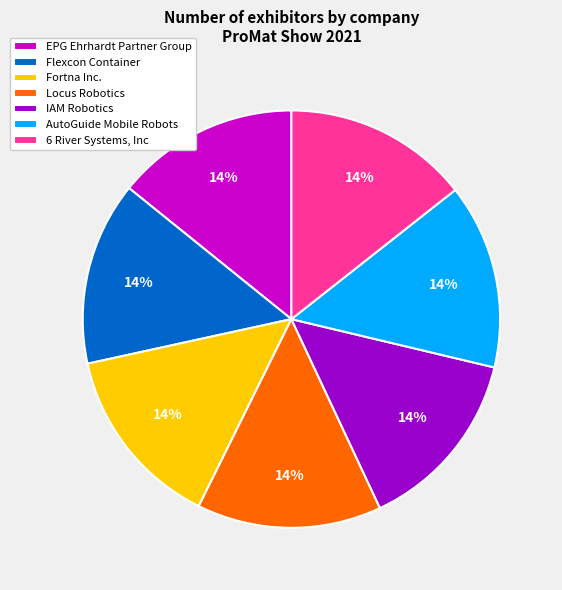

Does Flexcon Container represent more than half of the total?

No